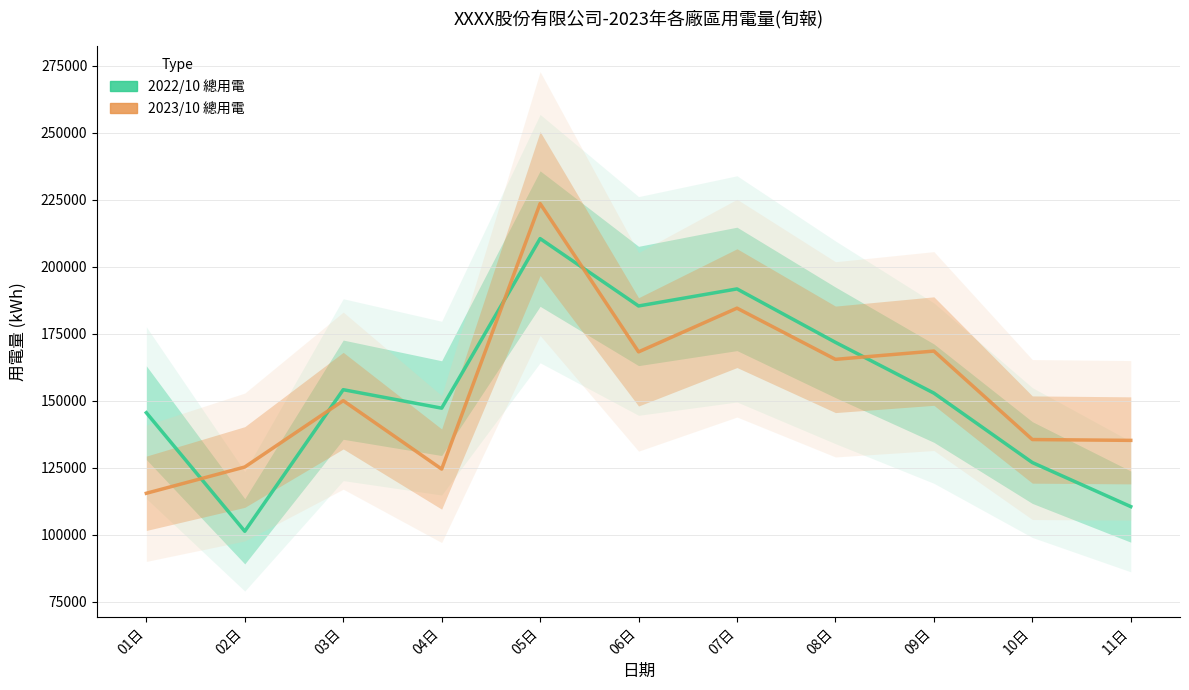

What are all the series names shown in the legend?

2022/10 總用電, 2023/10 總用電